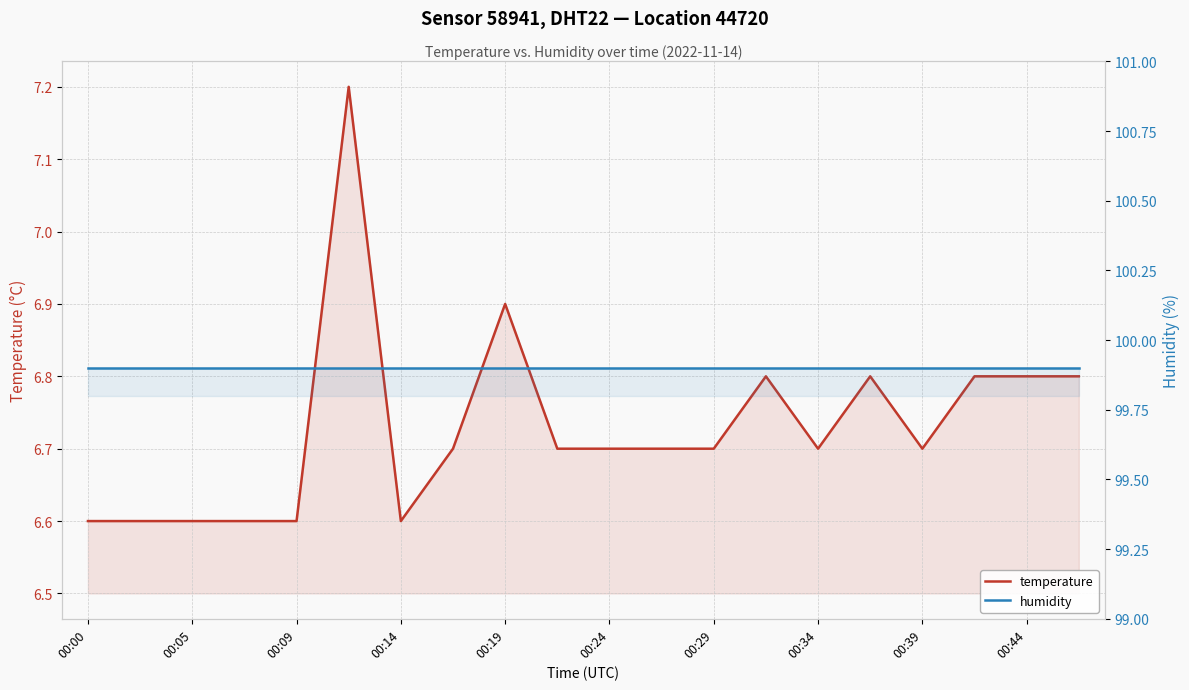

What is the value of the temperature point at the 11th from the left?

6.7